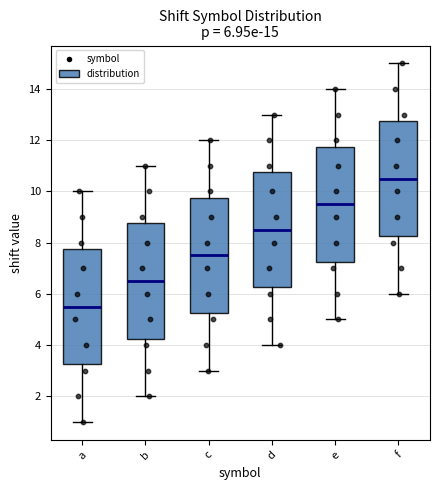

Which box's median line is the lowest?

a